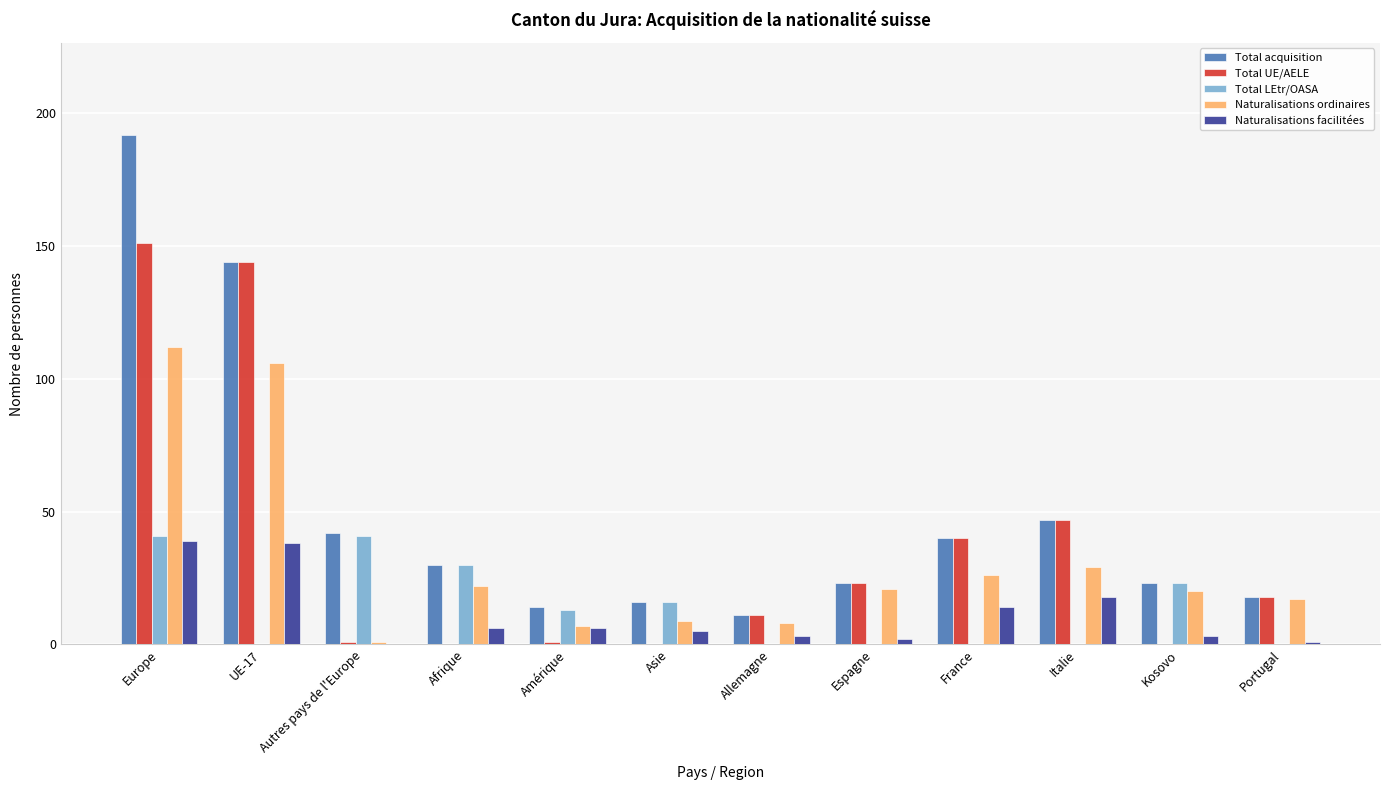

Is the value of Total acquisition at Europe greater than the value of Naturalisations ordinaires at France?

Yes